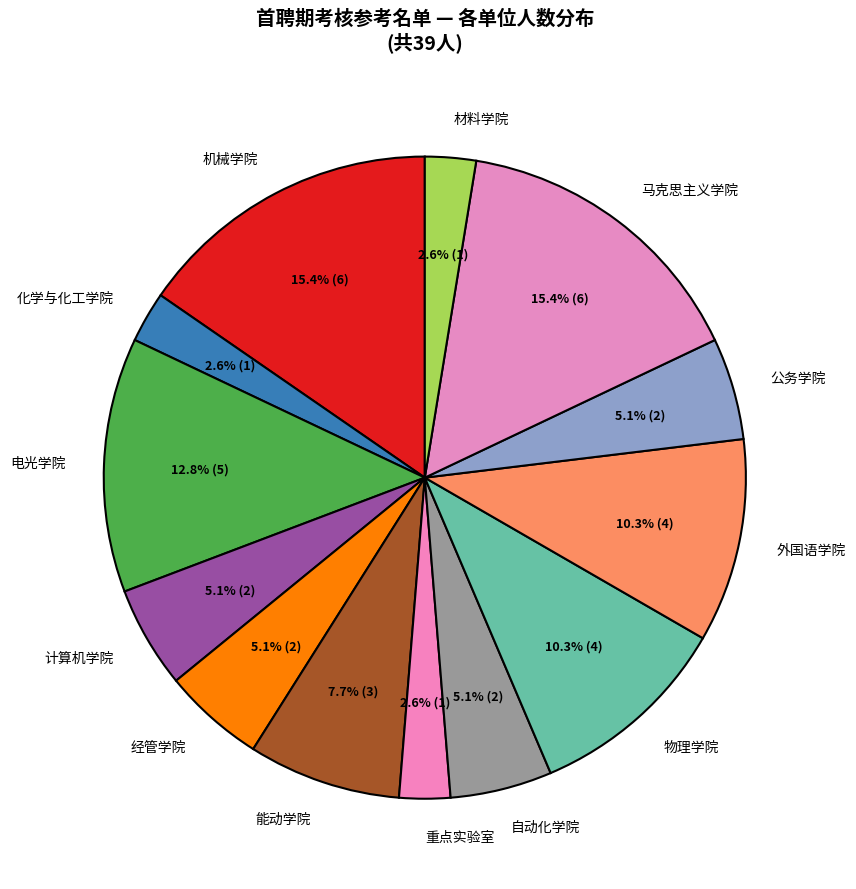

How many segments does this pie chart have?

13